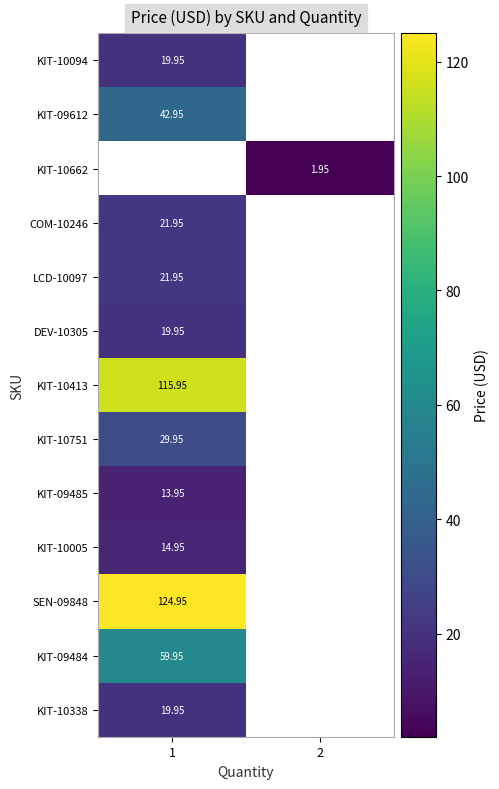

What is the lowest value of the COM-10246 series?

21.9